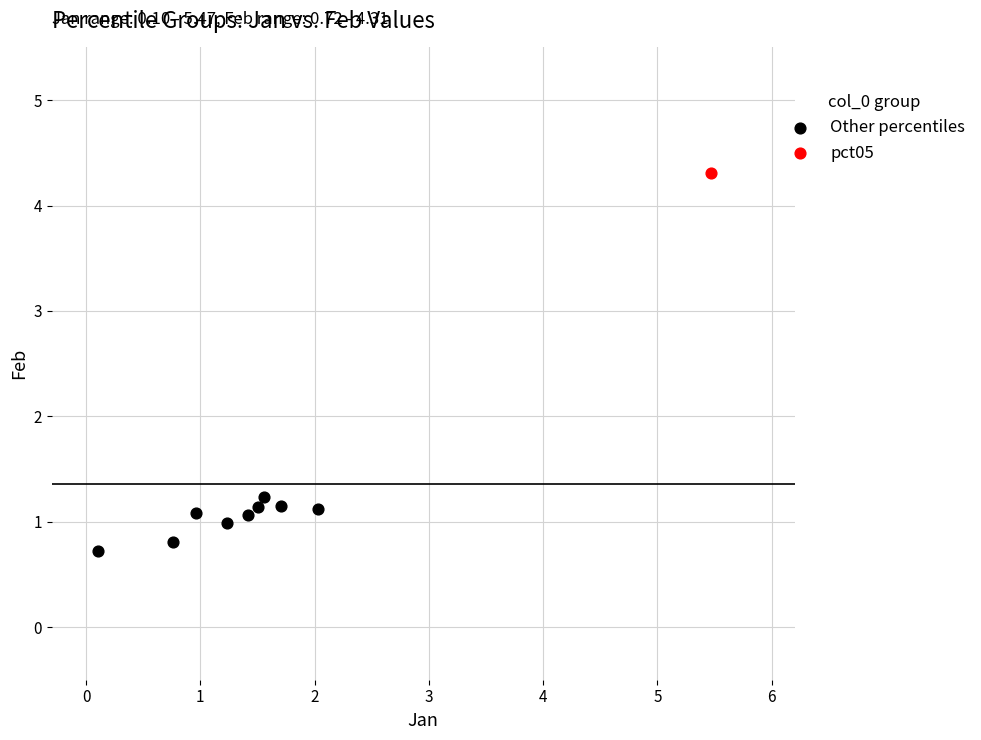

What are all the series names shown in the legend?

Other percentiles, pct05